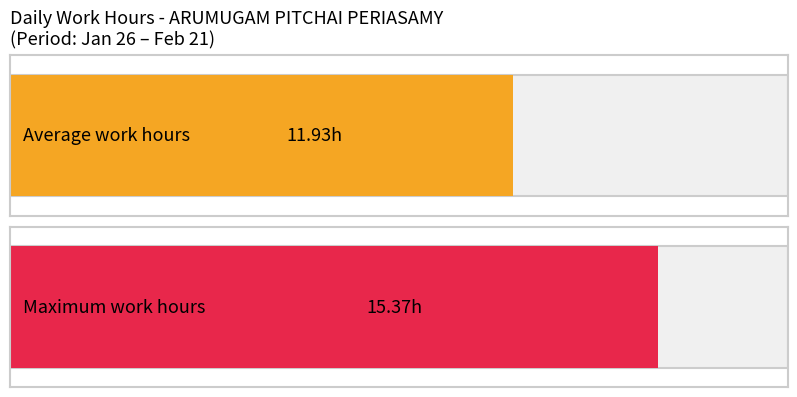

True or false: the data shows 9.5 at 21.

False